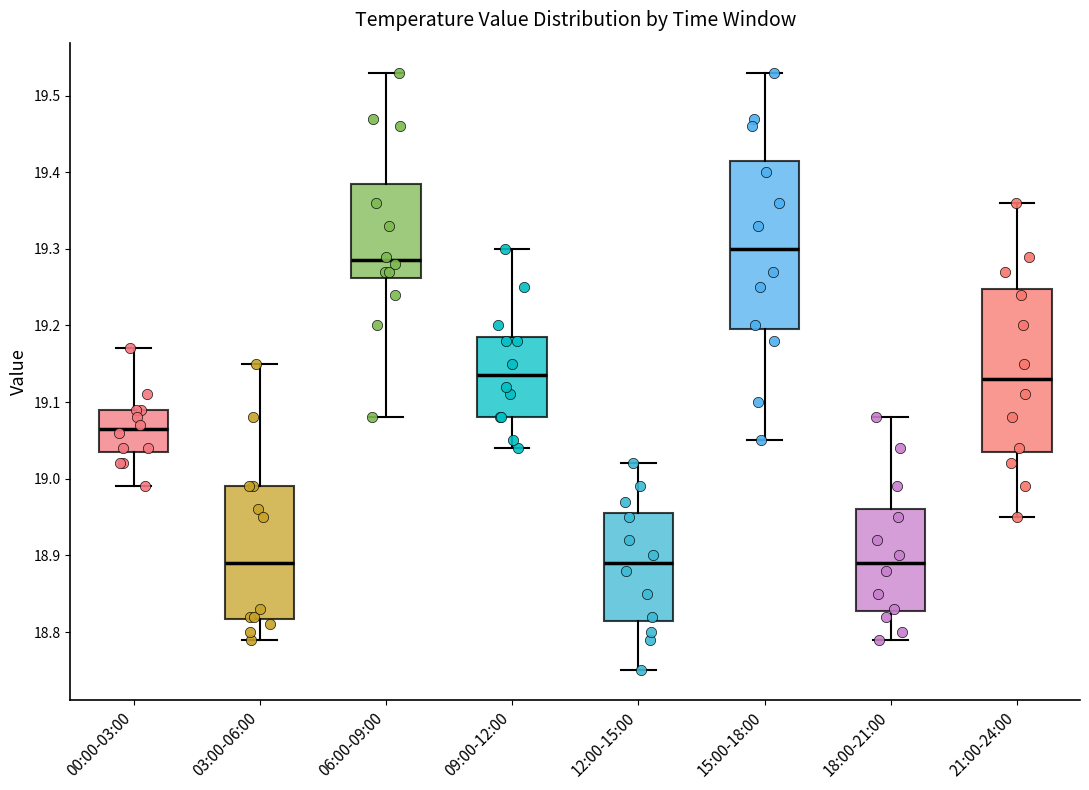

Which box's median line is the highest?

15:00-18:00